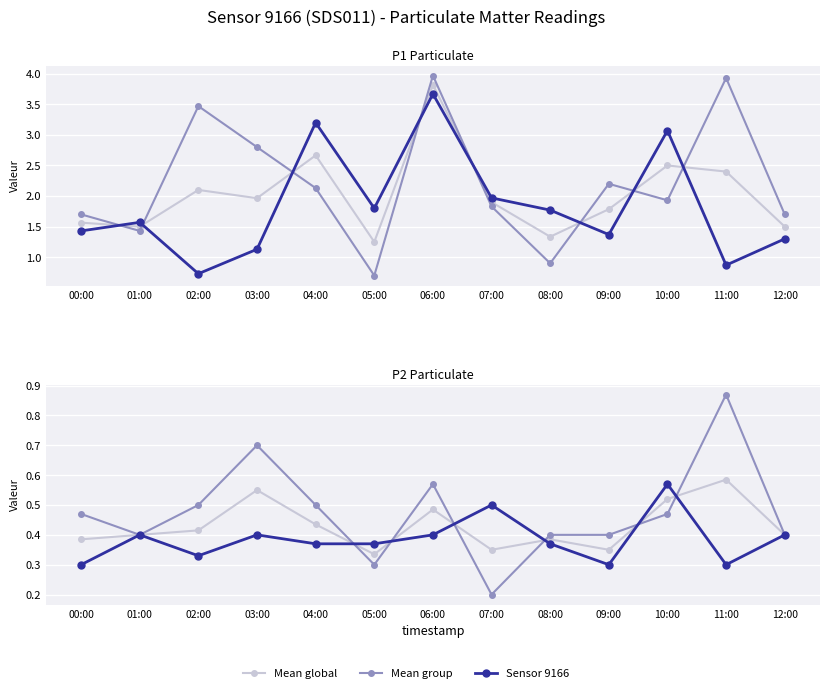

Rank the series by their average value, from highest to lowest.

Mean group, Mean global, Sensor 9166